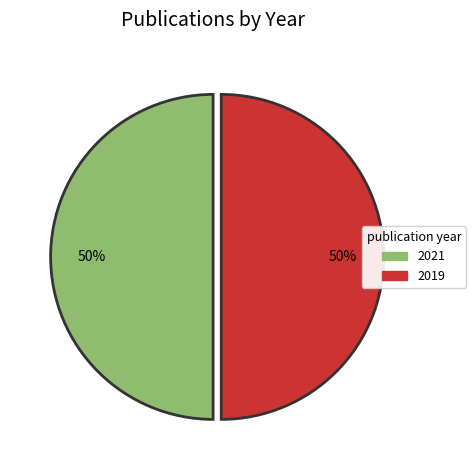

To the nearest percent, what is the average slice percentage?

50%